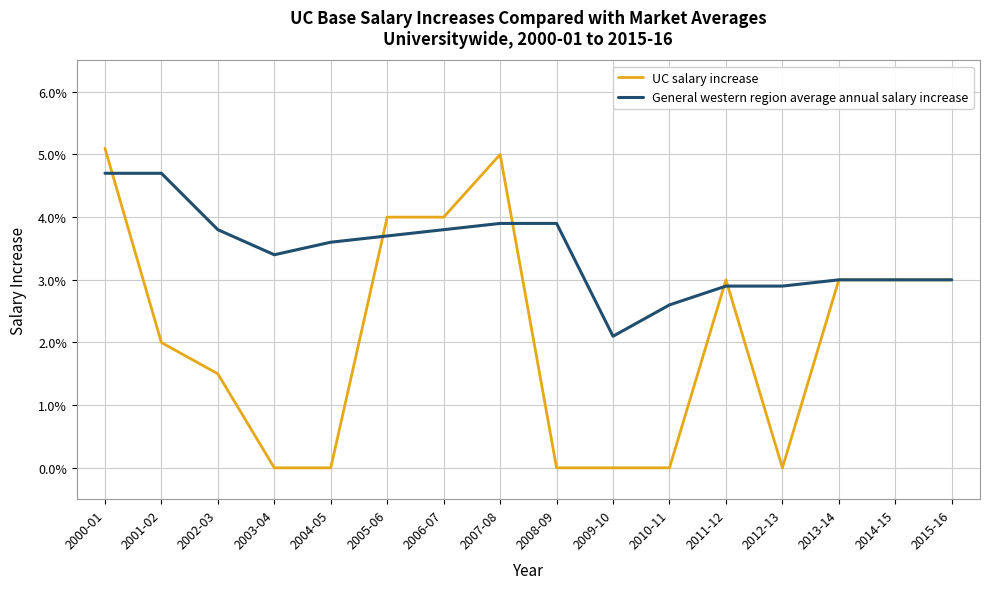

Does the chart have visible grid lines?

Yes